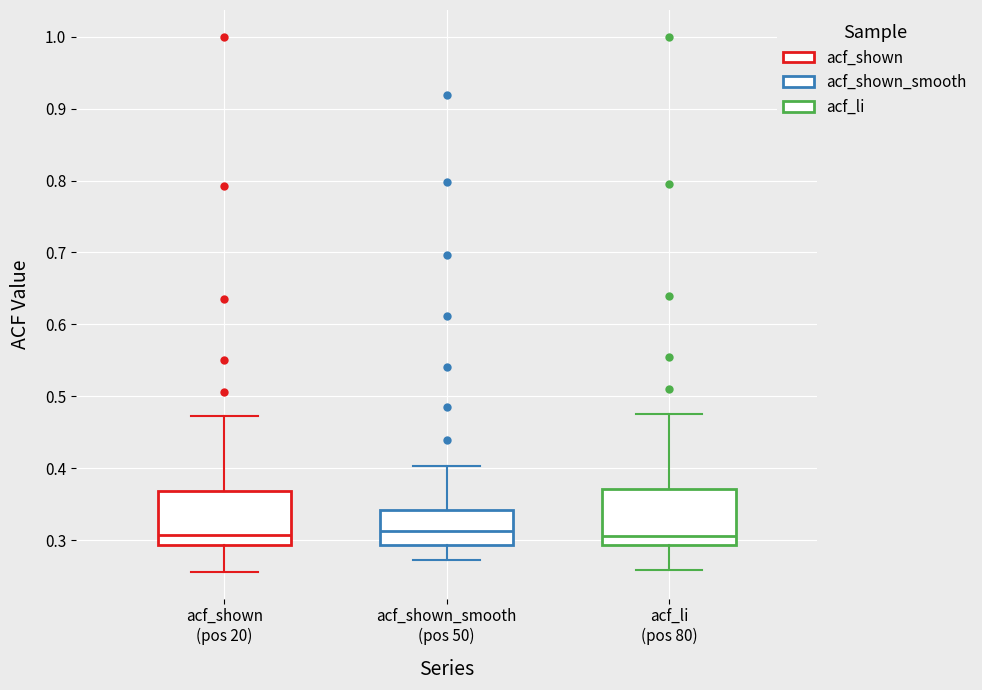

Where does the upper whisker of the box for acf_shown_smooth (pos 50) end on the y-axis? The values are not printed on the chart, so give them approximately, as read against the axis.

0.40